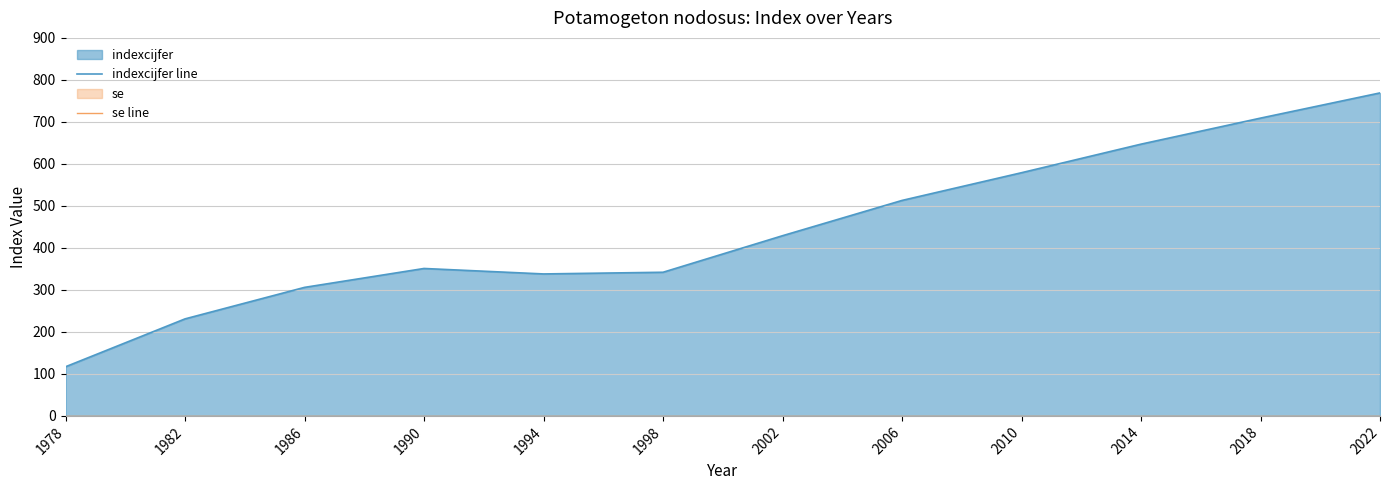

Does the chart display data point markers on the line(s)?

No